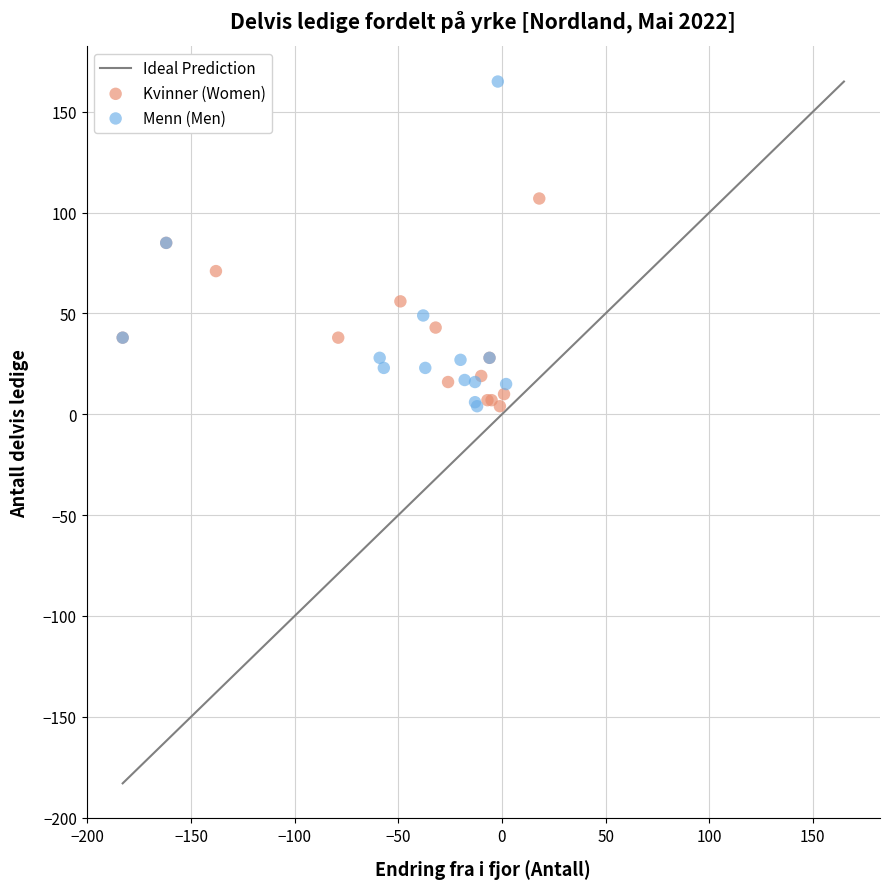

Which series has the widest spread of Y values?

Menn (Men)